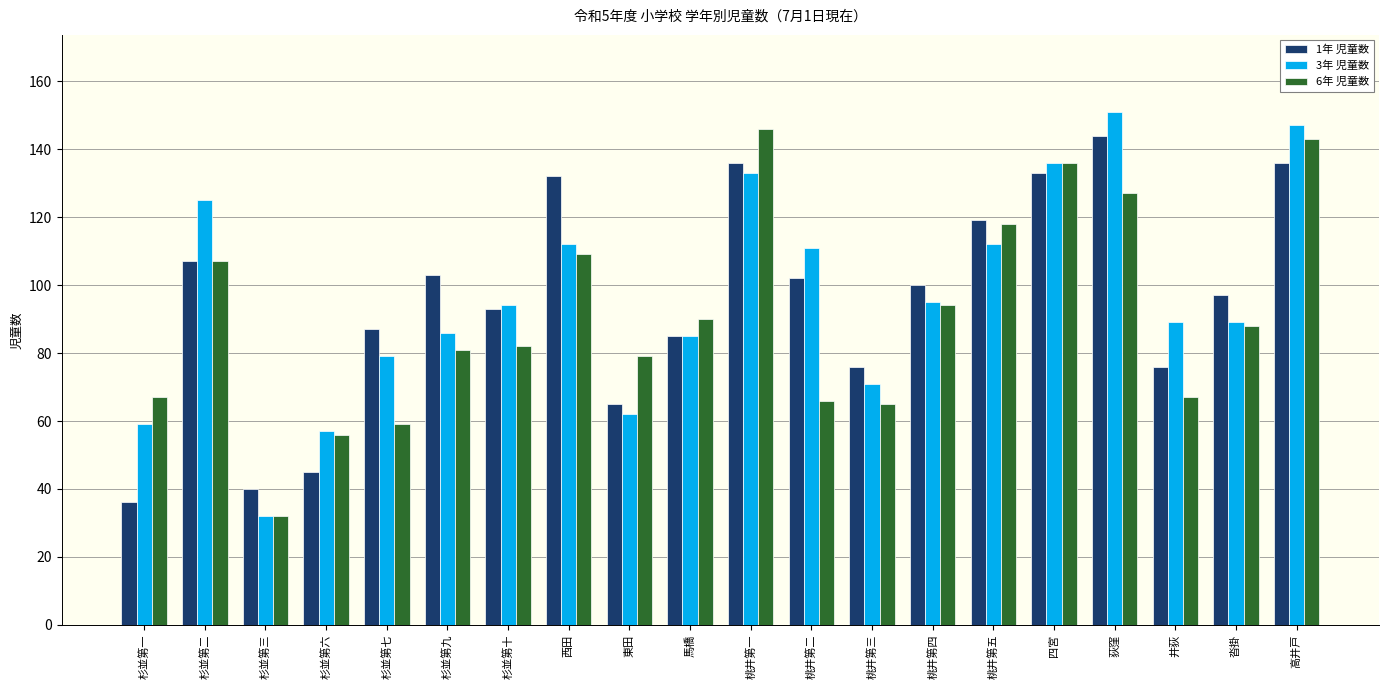

How many values in the 3年 児童数 series are below 94?

10